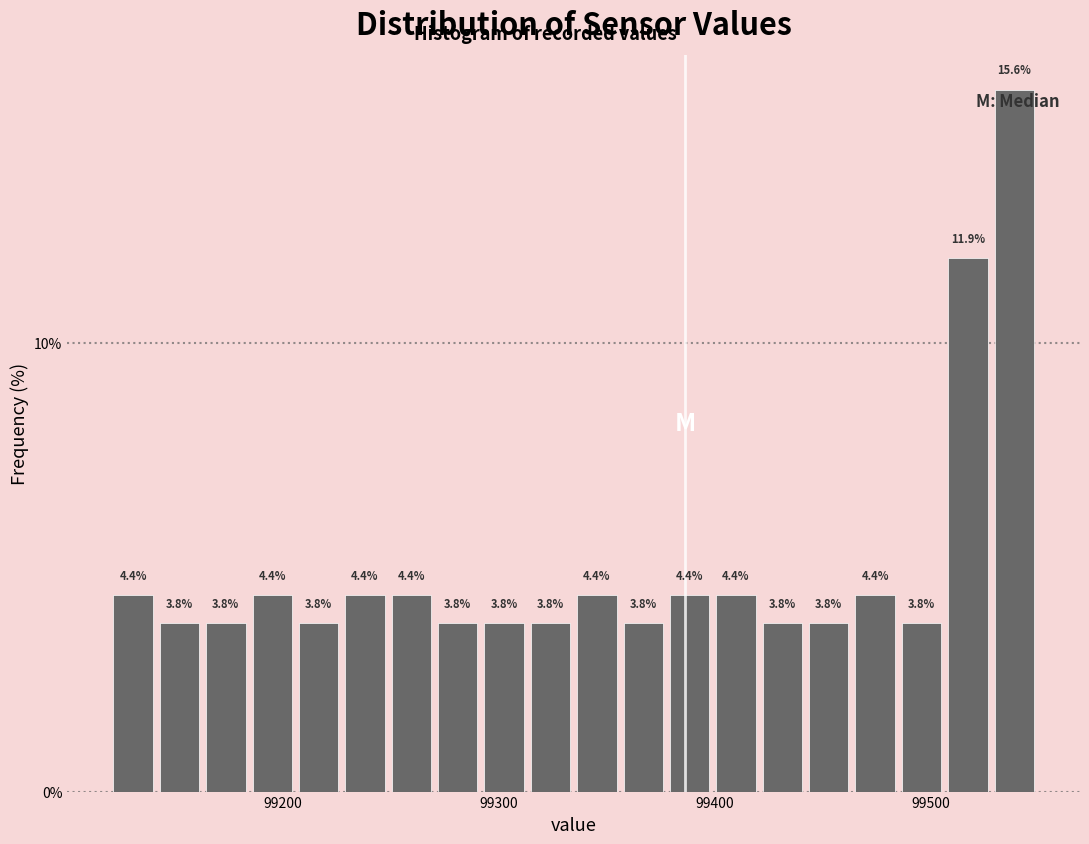

Read against the x-axis, roughly where is the centre of the tallest bar?

99540